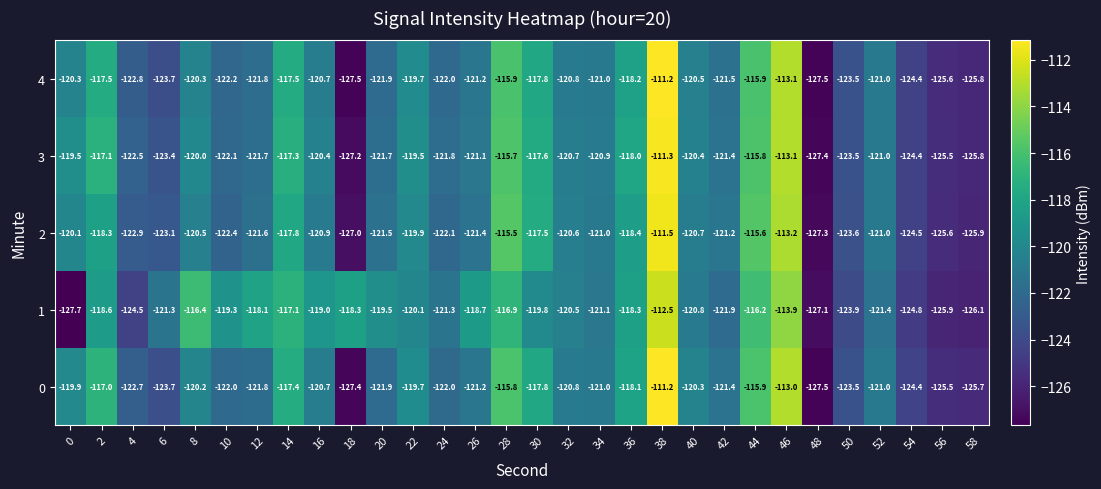

What is the total value across all series at 20?

-606.5